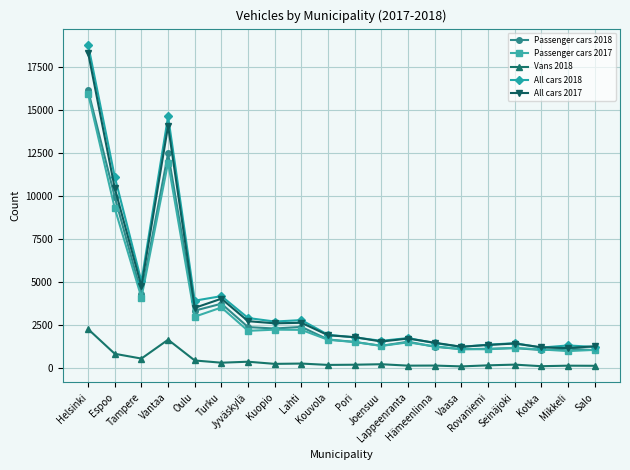

What is the difference between the maximum and minimum values in the All cars 2018 series?

17617